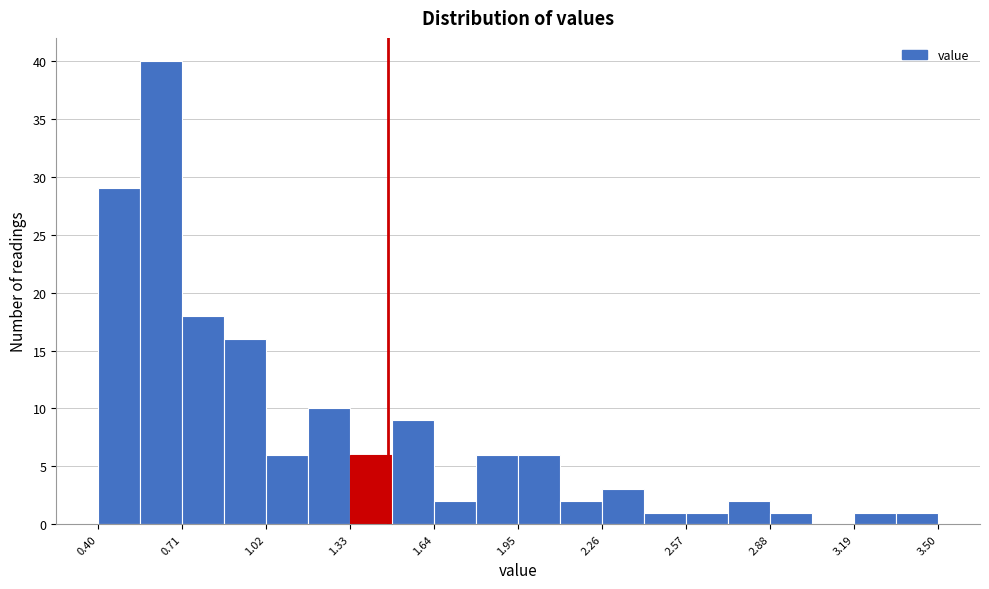

Around what value on the x-axis is the tallest bar? Give the approximate position of its centre, as read against the axis.

0.65